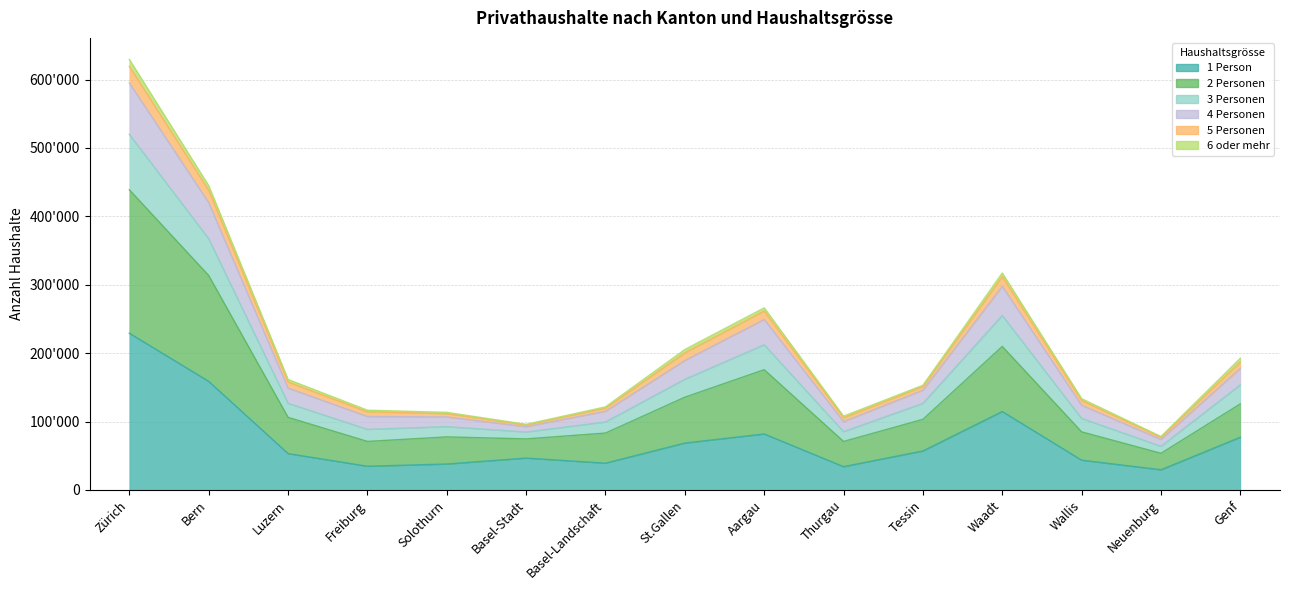

Rank the categories by 3 Personen value from highest to lowest.

Zürich, Bern, Waadt, Aargau, St.Gallen, Genf, Luzern, Tessin, Wallis, Basel-Landschaft, Freiburg, Solothurn, Thurgau, Basel-Stadt, Neuenburg